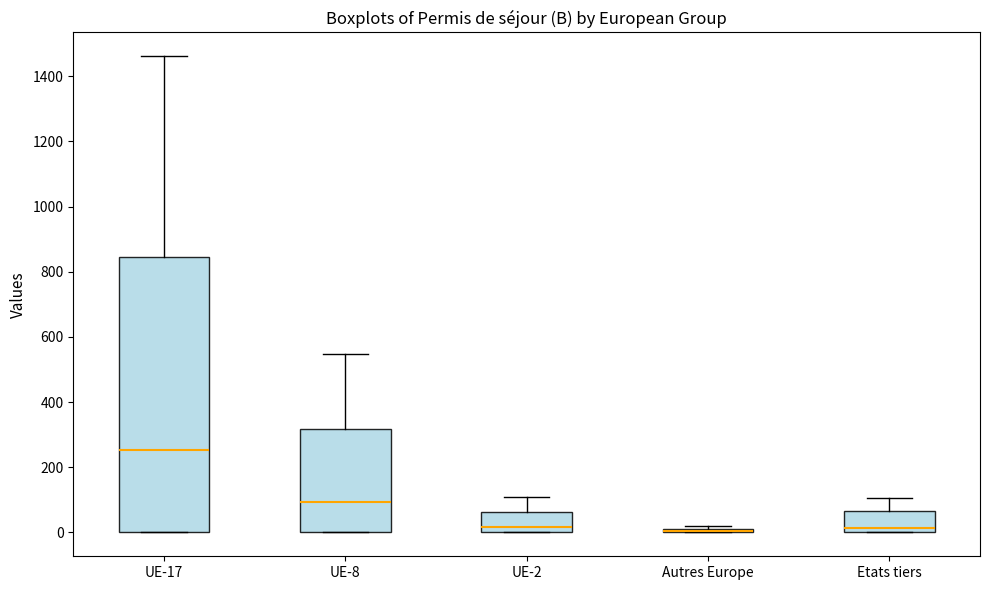

Which box is the tallest, from its lower edge to its upper edge?

UE-17